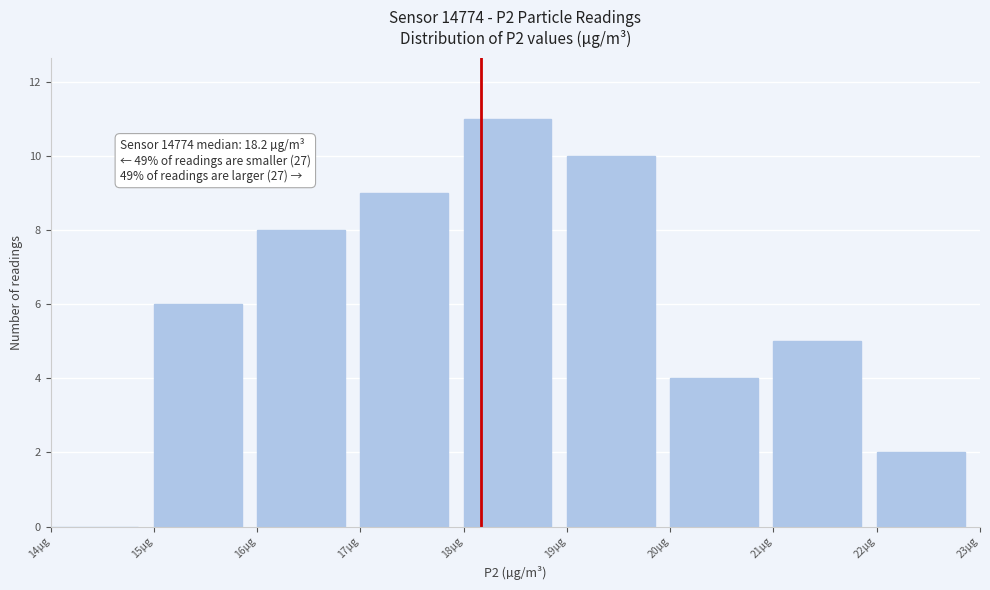

Which range on the x-axis has the tallest bar?

18 to 19